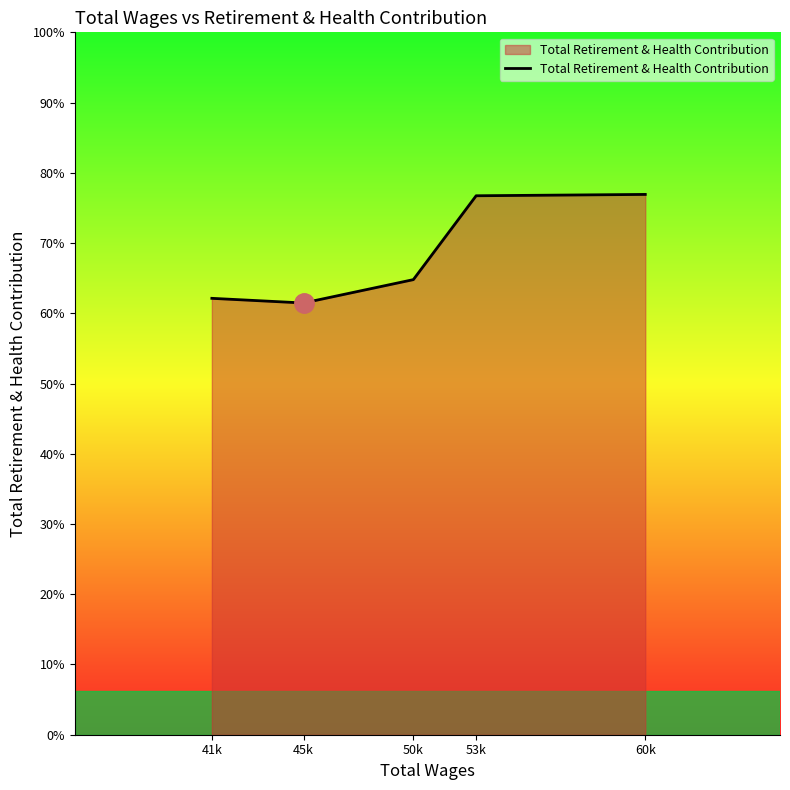

Does the chart have visible grid lines?

No